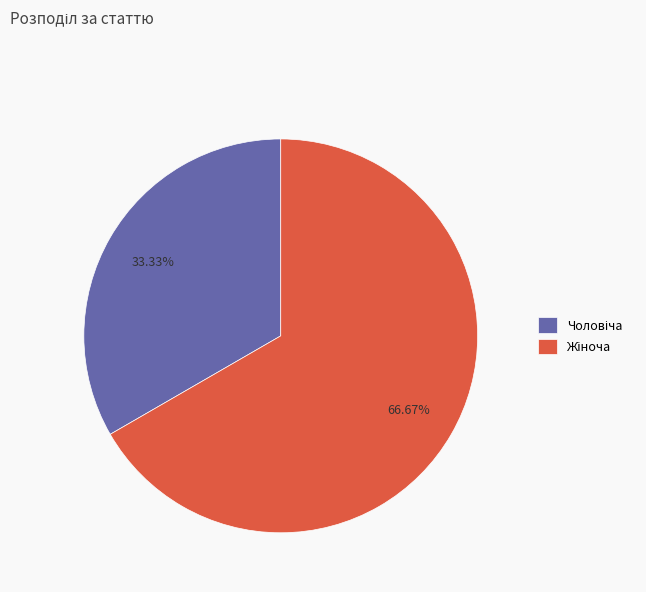

Is there any slice that represents more than half of the pie?

Yes